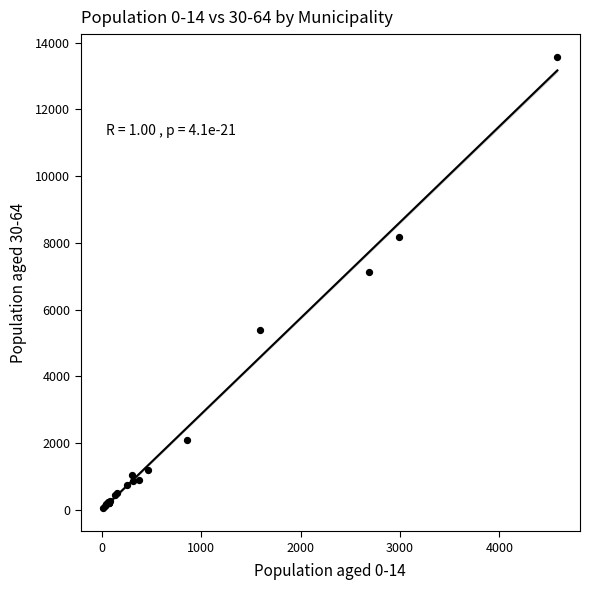

What Y value in the scatter plot is closest to 6814?

7133